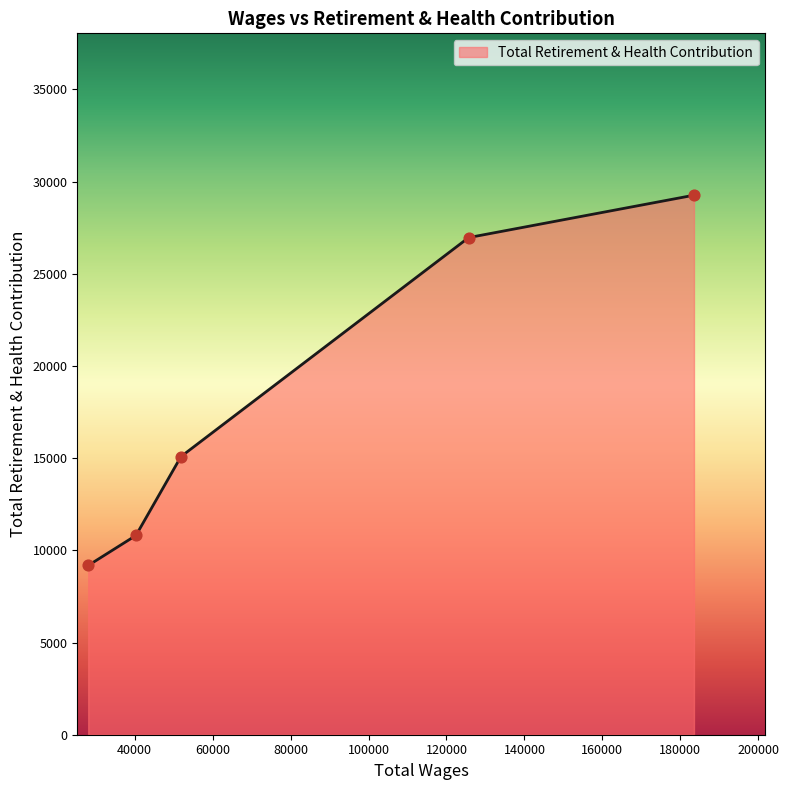

True or false: there are more than 0 points higher than both neighbors.

False